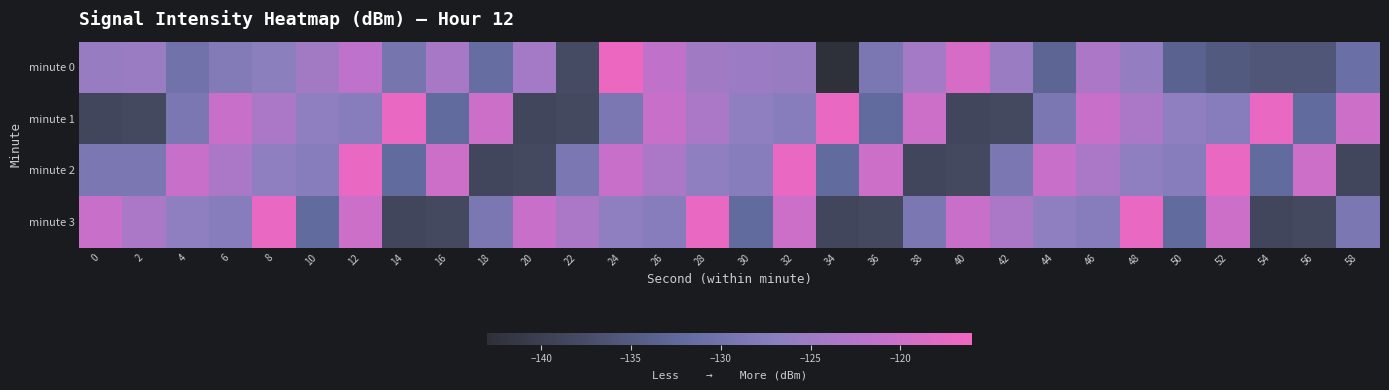

Which series changed the most between 18 and 20?

minute 1